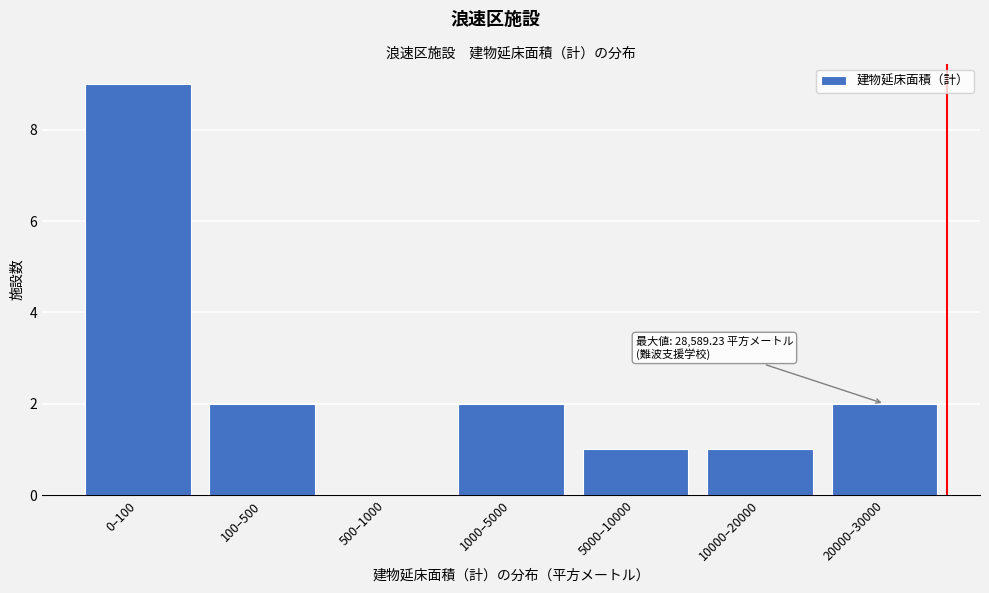

Reading left to right, list all the values displayed in this chart.

0–100=9	100–500=2	500–1000=0	1000–5000=2	5000–10000=1	10000–20000=1	20000–30000=2